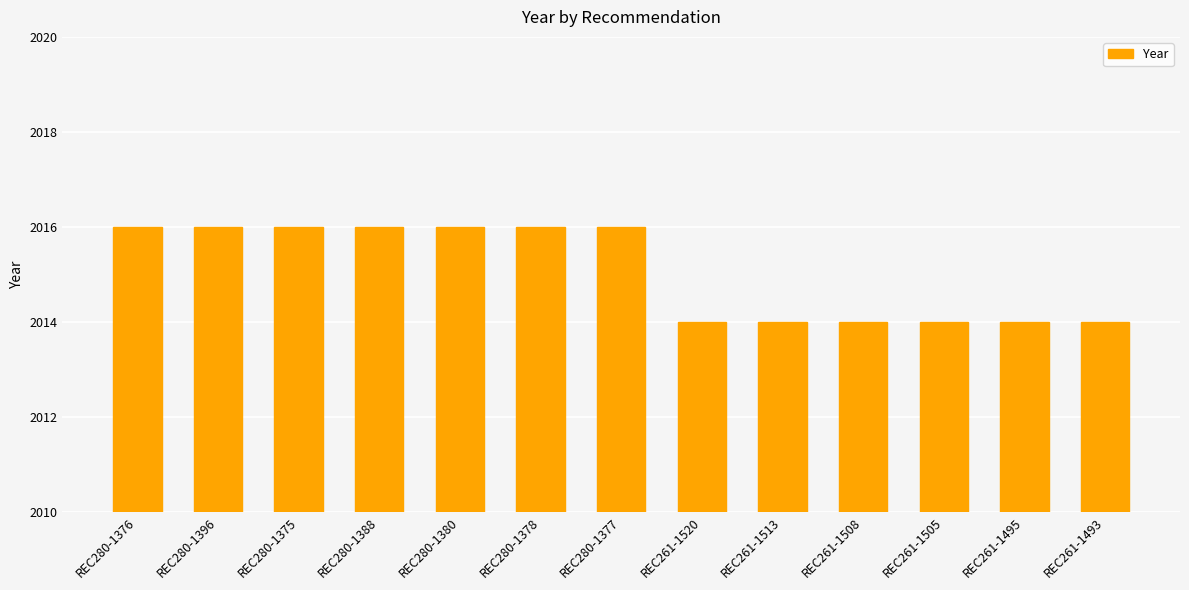

What position from the right is REC261-1493?

1